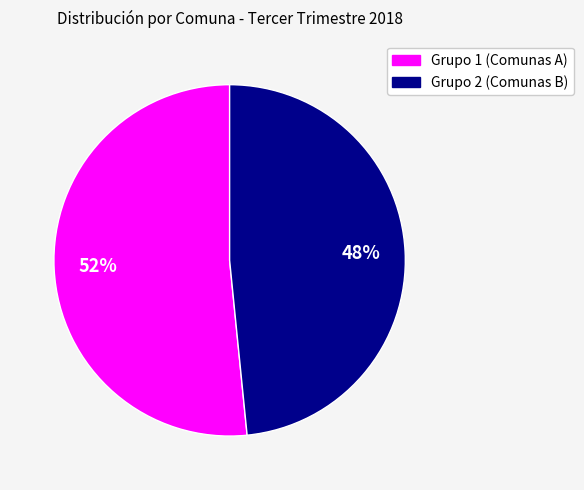

How many slices are in this pie chart?

2